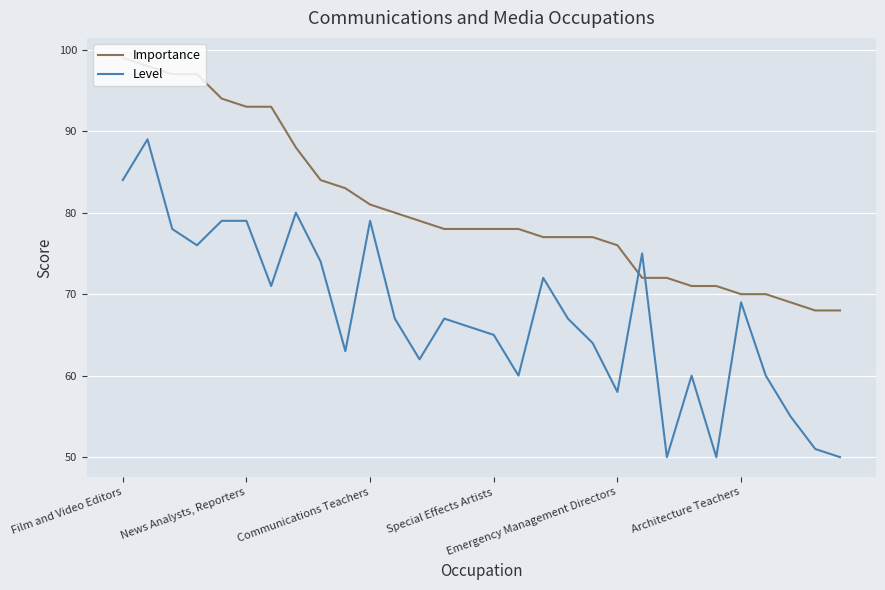

Which series ends up on top after the final intersection of Importance and Level?

Importance